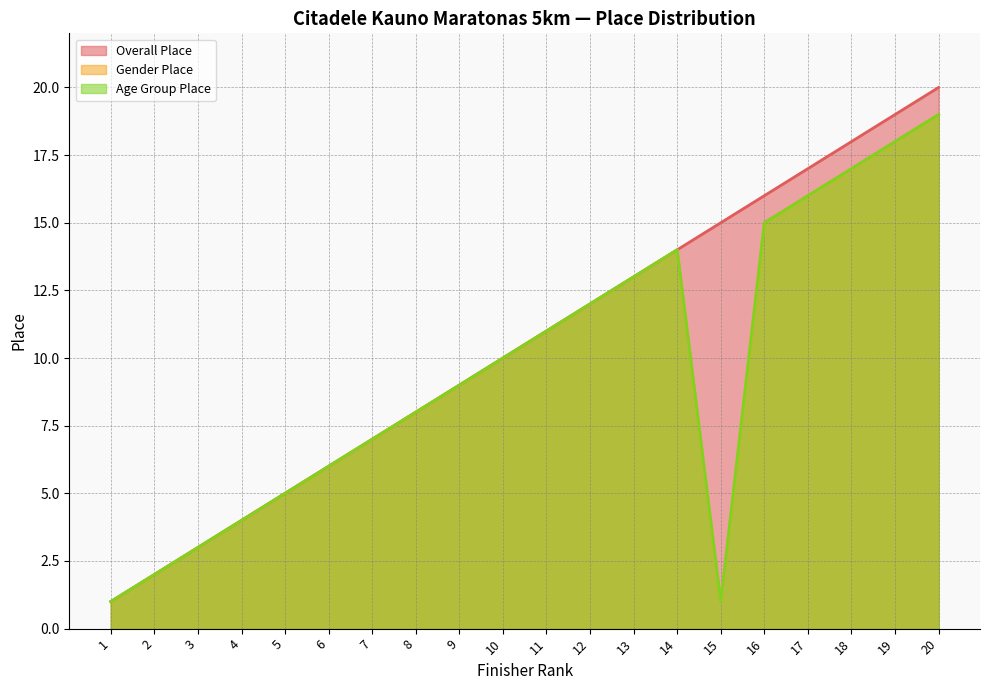

How many data points does each series have?

20